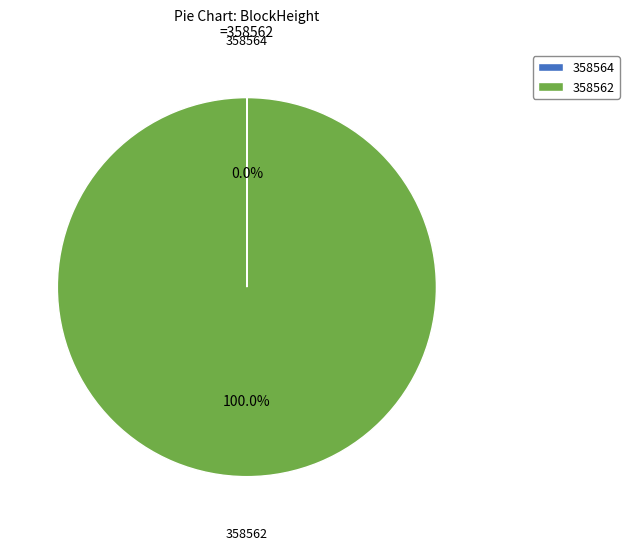

What is the largest slice in the pie chart?

358562